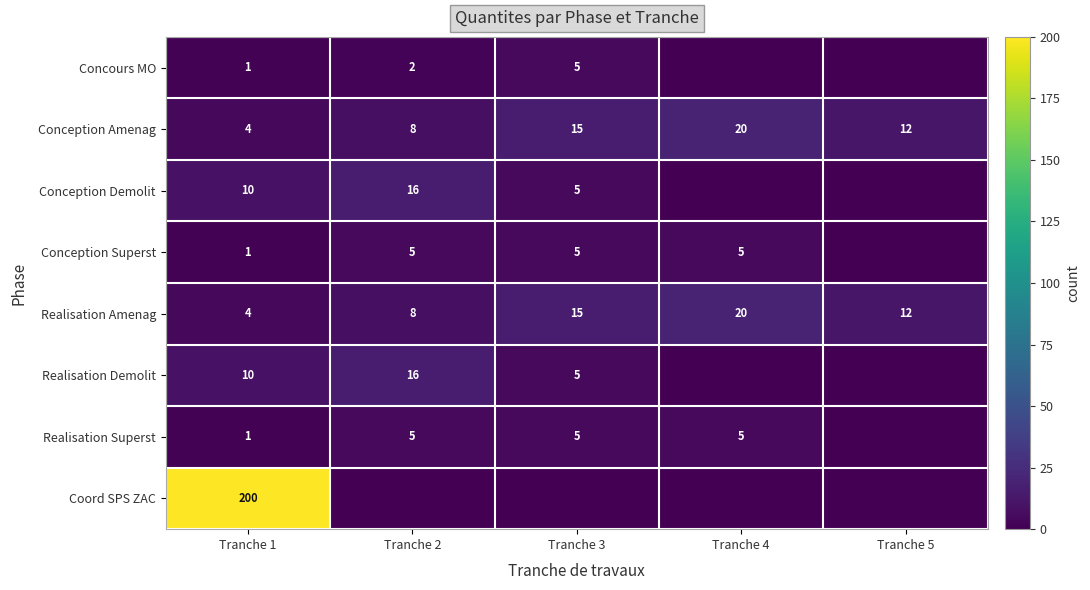

Which has a higher value, Tranche 5 or Tranche 3?

Tranche 3